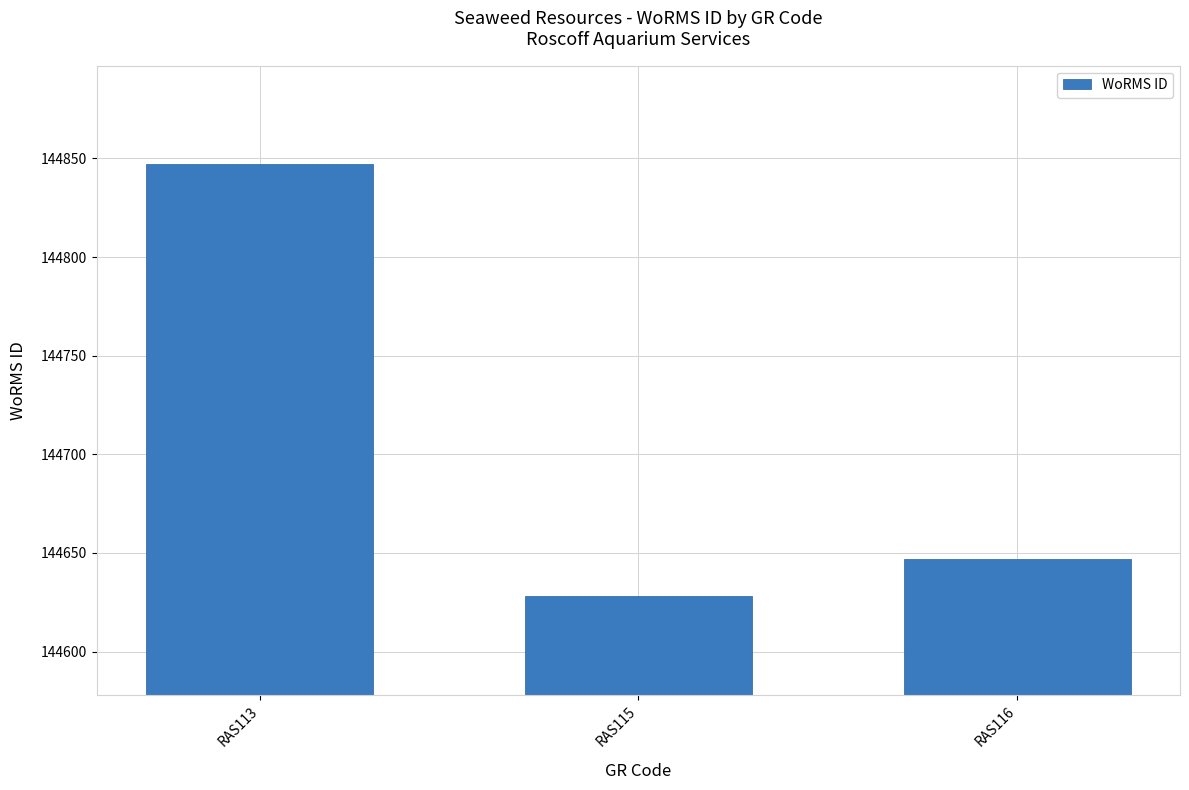

Count the number of data series in this chart.

1